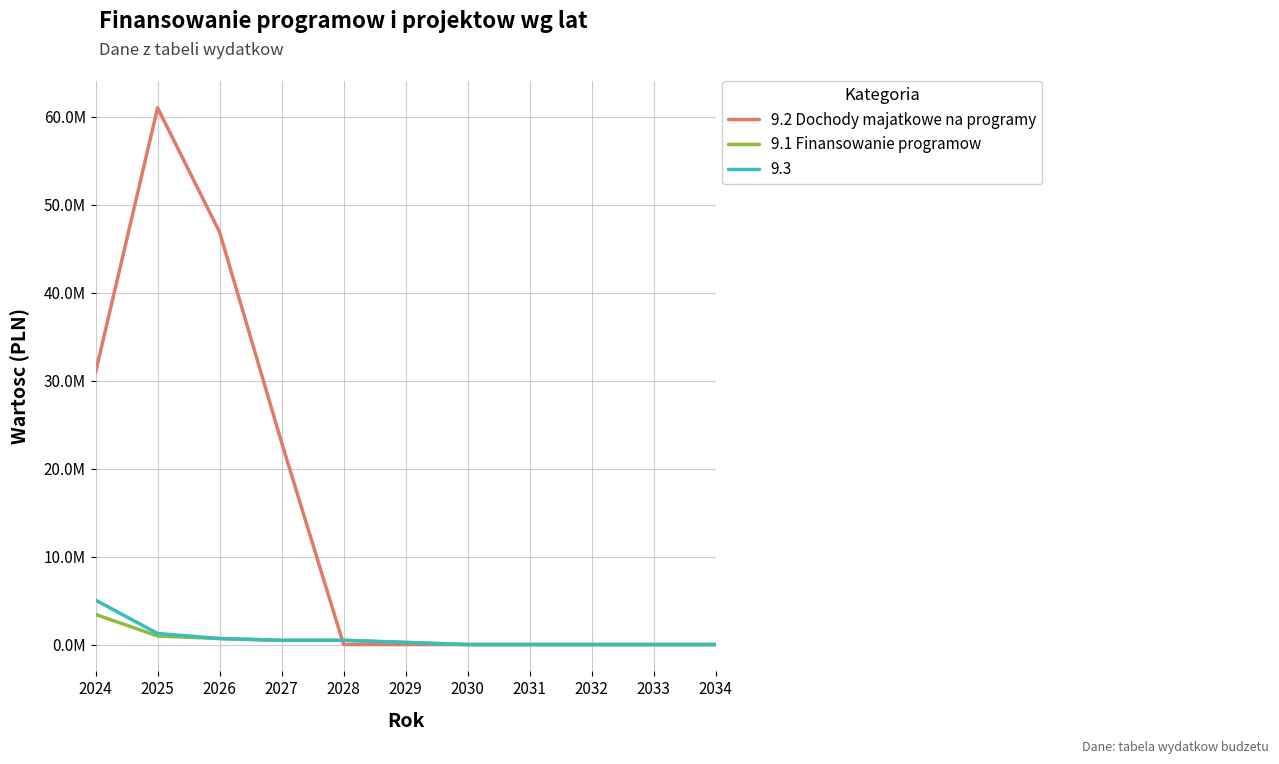

The 9.2 Dochody majatkowe na programy series shows 6811820.3 at 2027. True or false?

False